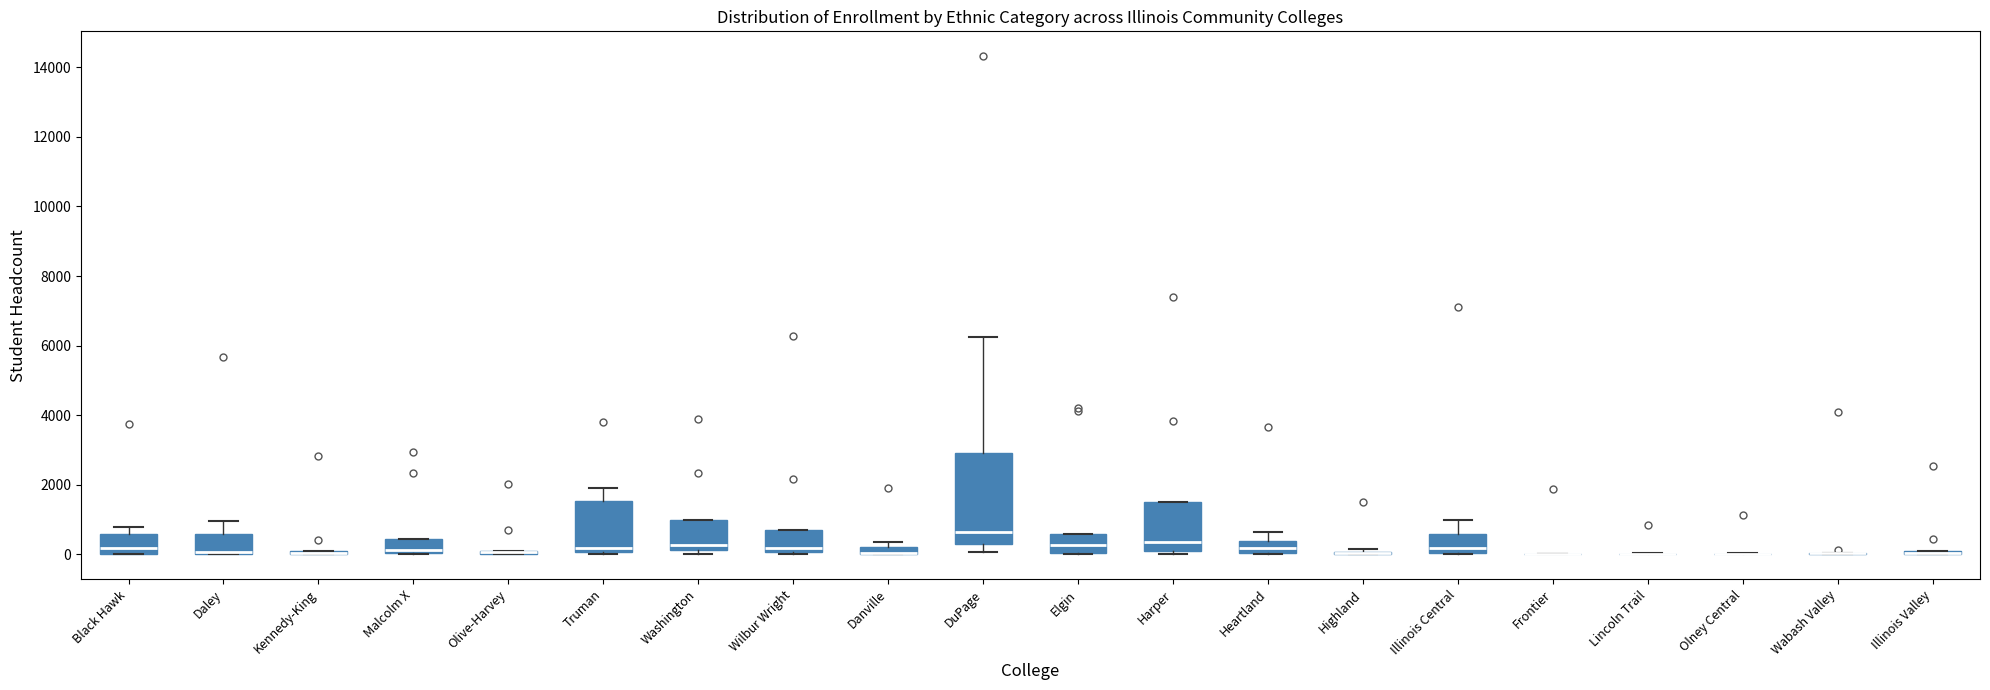

Which box is the tallest, from its lower edge to its upper edge?

DuPage